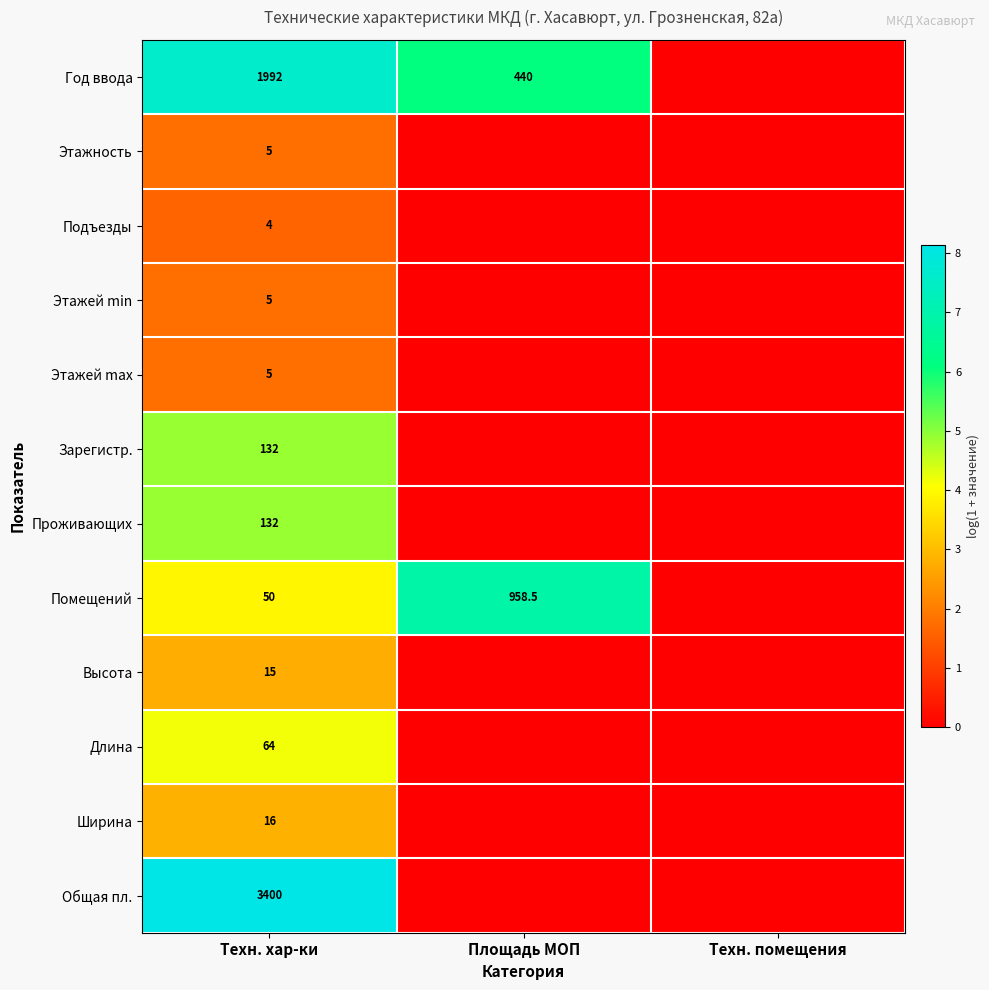

Is the value of Высота at Техн. хар-ки greater than the value of Общая пл. at Техн. хар-ки?

No